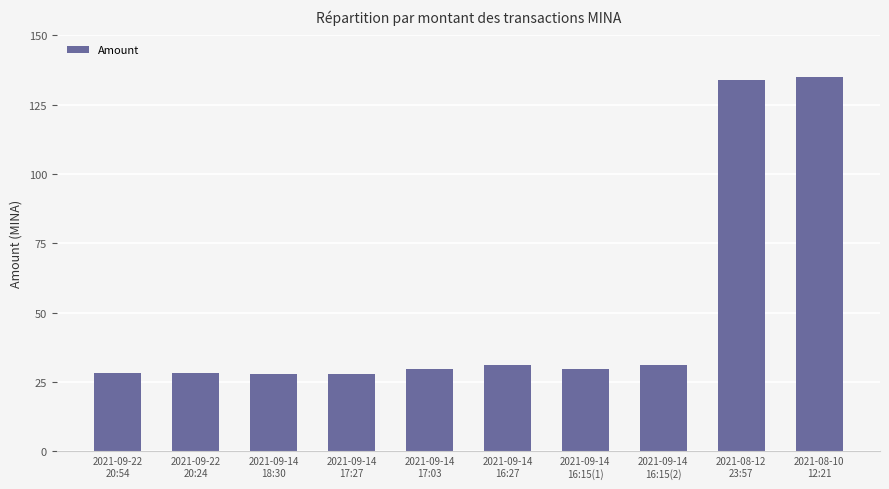

What is the maximum value shown in the chart?

135.0